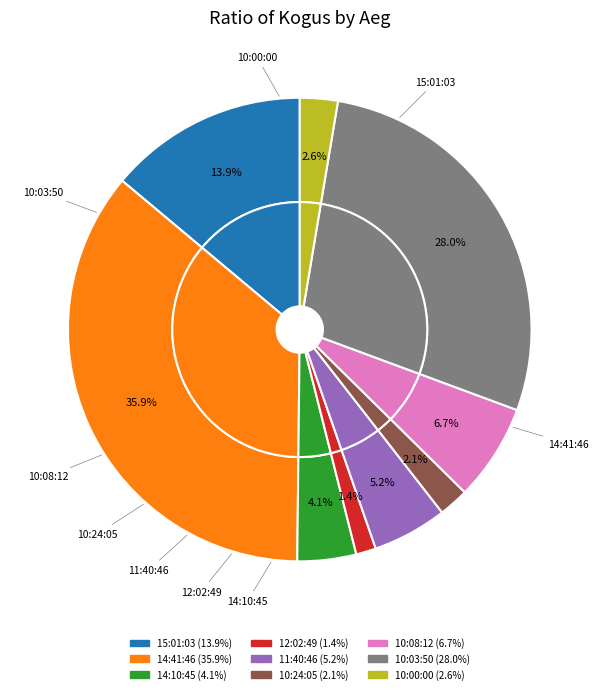

What portion of the pie excludes 15:01:03?

86.1%